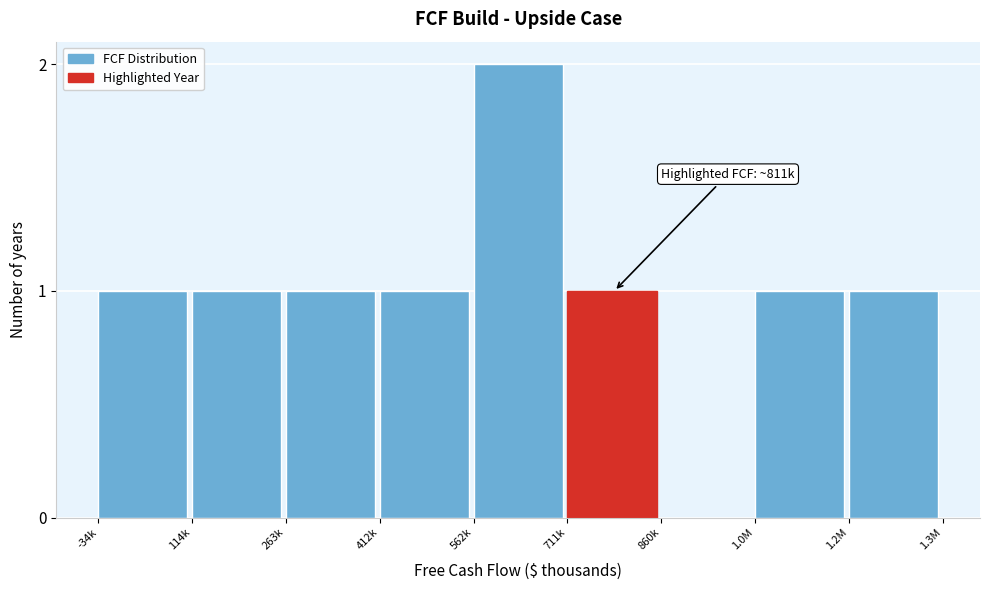

Reading left to right, extract all data points from this chart.

-34k=1	114k=1	263k=1	412k=1	562k=2	711k=1	860k=0	1.0M=1	1.2M=1